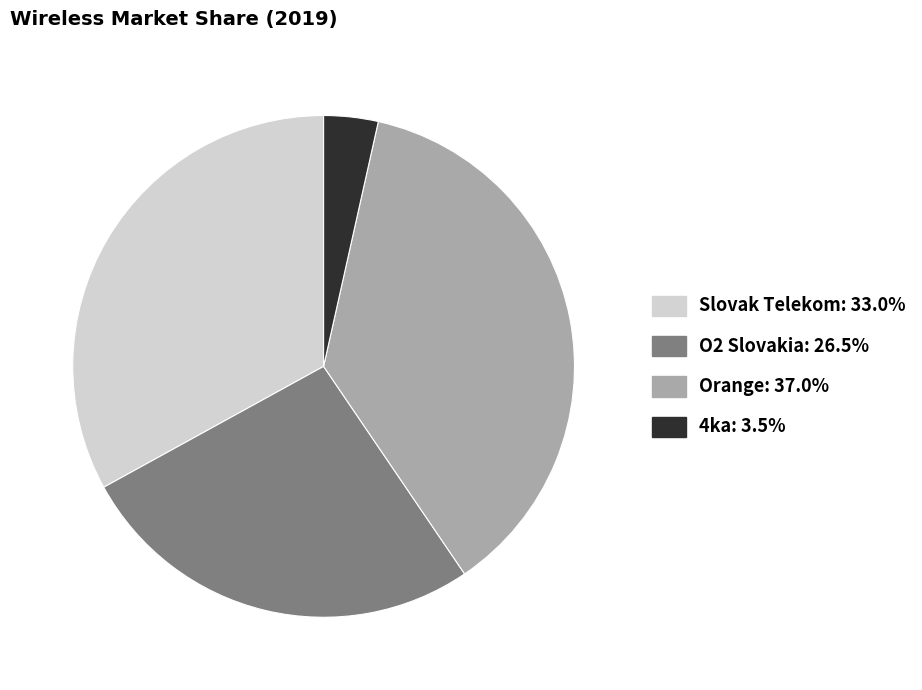

Is the sum of Slovak Telekom and Orange greater than half?

Yes